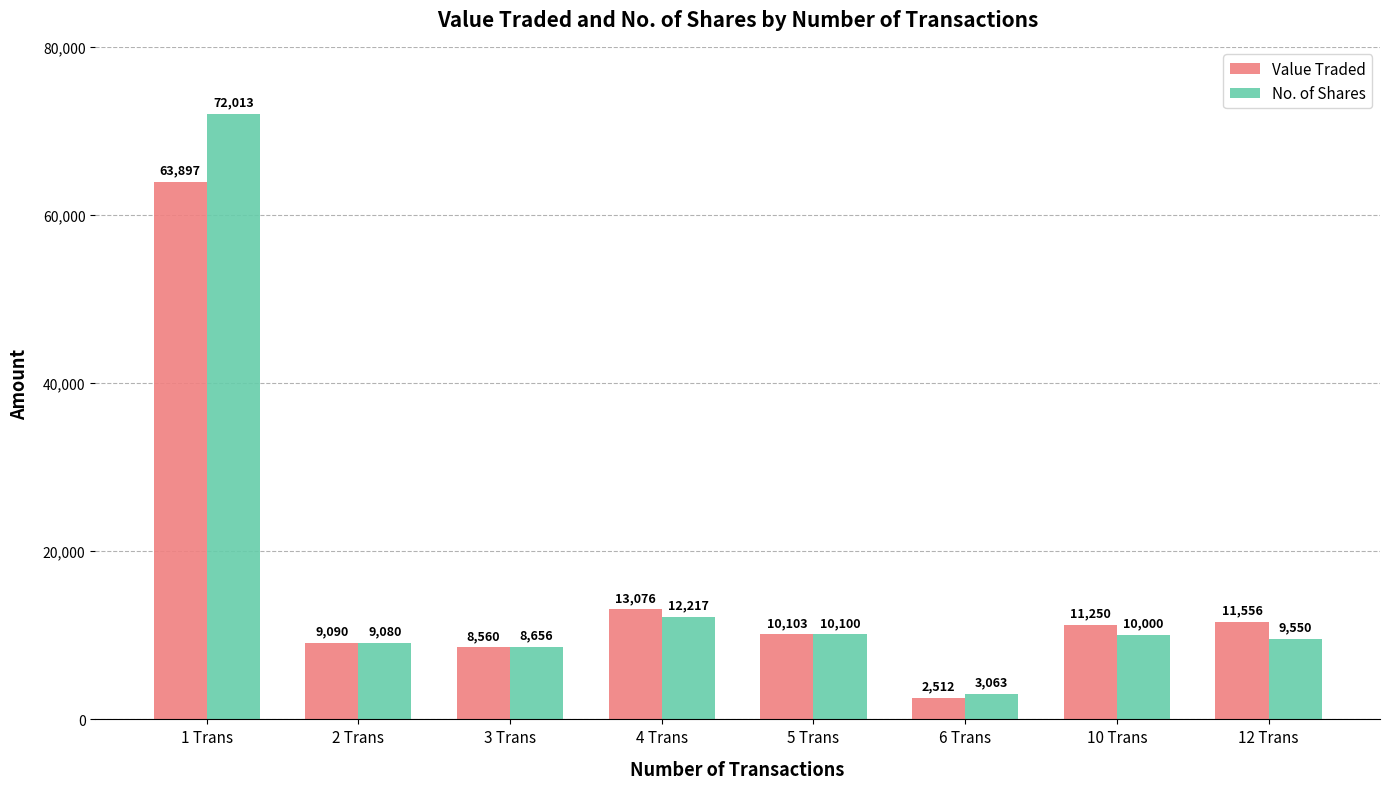

Reading right to left, extract all data points from this chart.

Value Traded: 12 Trans=11556	10 Trans=11250	6 Trans=2512	5 Trans=10103	4 Trans=13076	3 Trans=8560	2 Trans=9090	1 Trans=63897
No. of Shares: 12 Trans=9550	10 Trans=10000	6 Trans=3063	5 Trans=10100	4 Trans=12217	3 Trans=8656	2 Trans=9080	1 Trans=72013